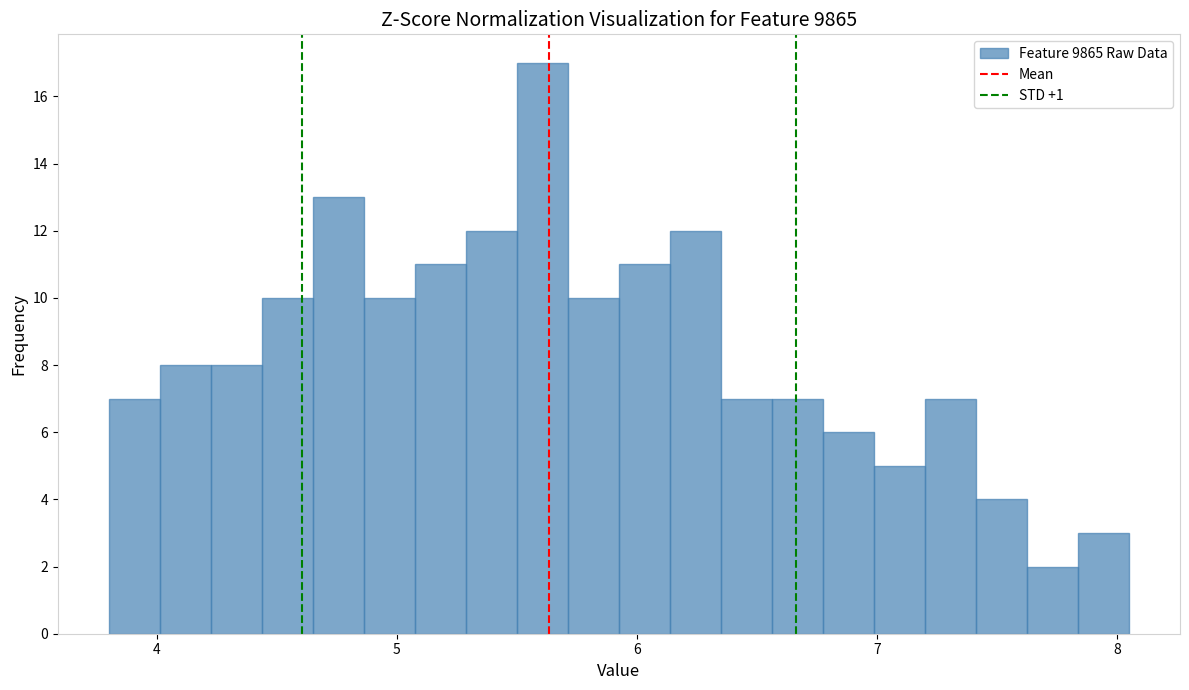

Around what value on the x-axis is the tallest bar? Give the approximate position of its centre, as read against the axis.

5.6